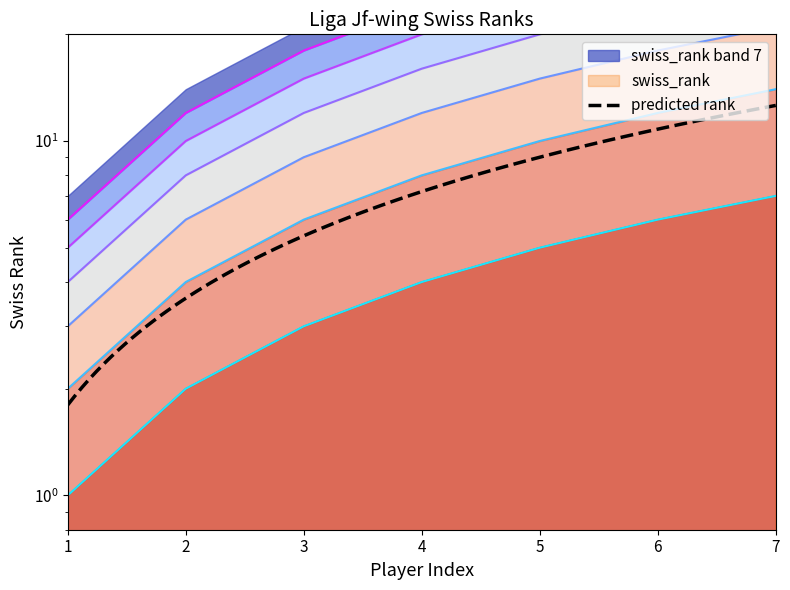

Does the chart have visible grid lines?

No